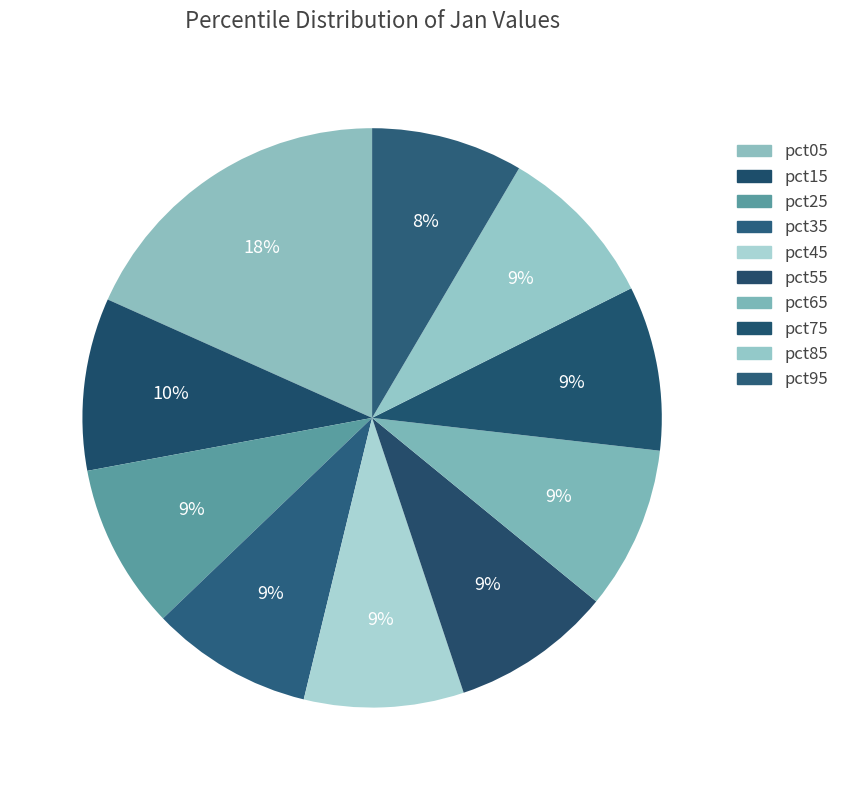

How many slices are in this pie chart?

10